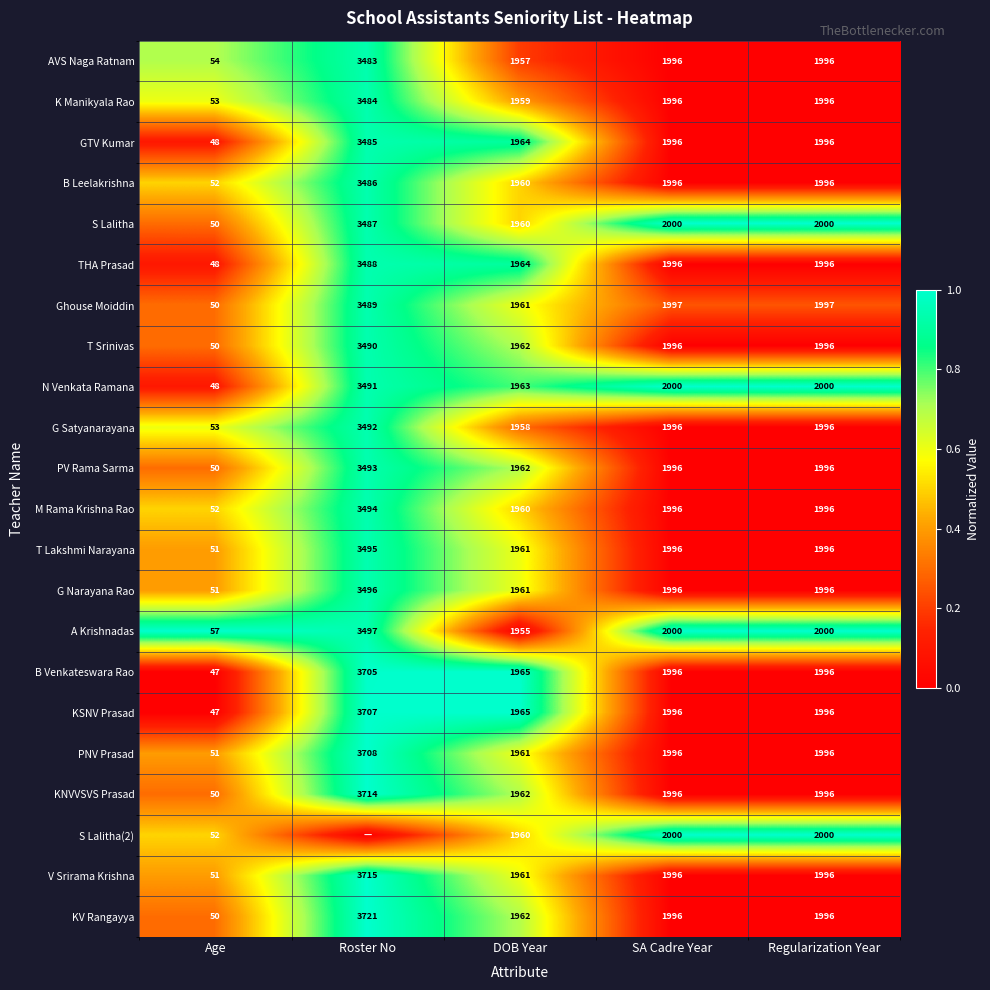

Where is V Srirama Krishna nearest to the value 1883?

DOB Year